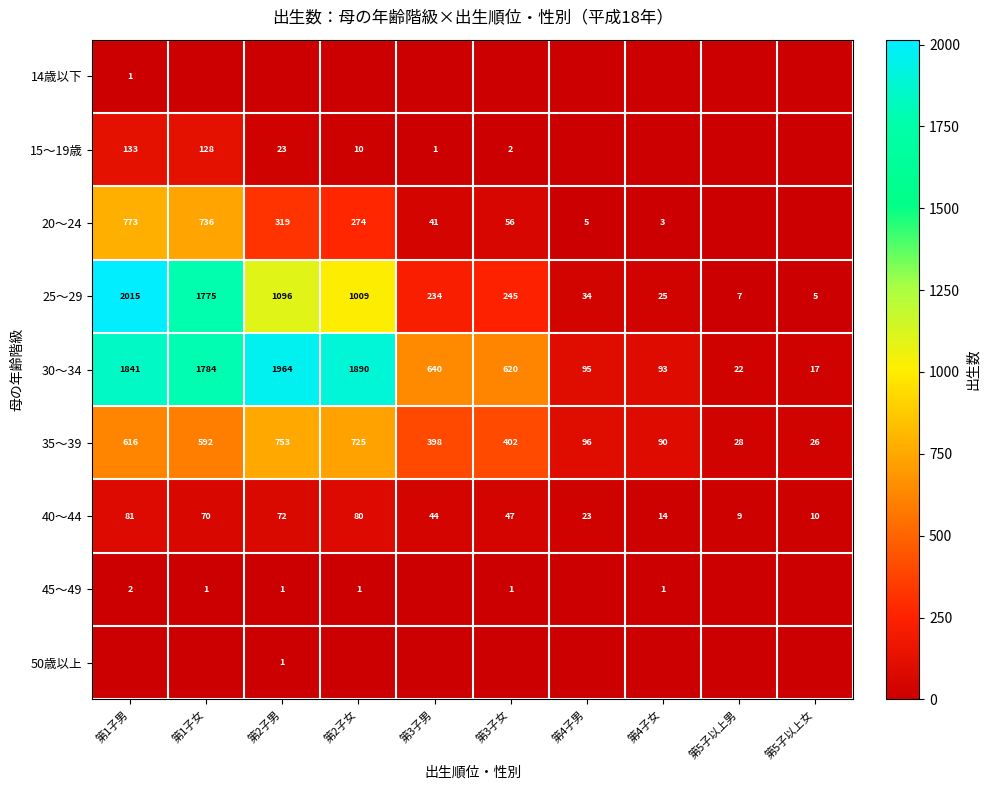

What is the spread (max minus min) of values at 第2子男?

1964